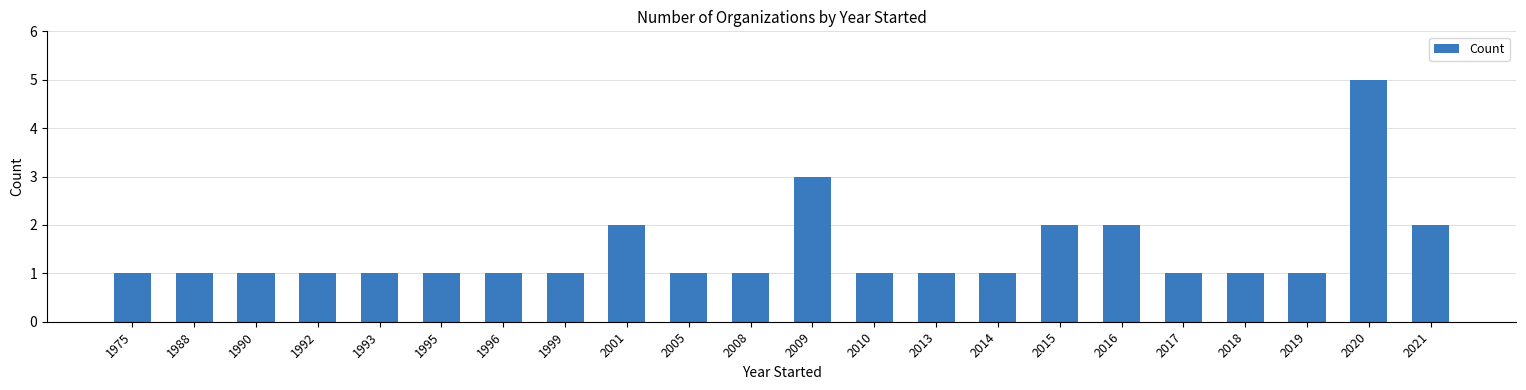

The chart shows a value of 1 at 2014. True or false?

True